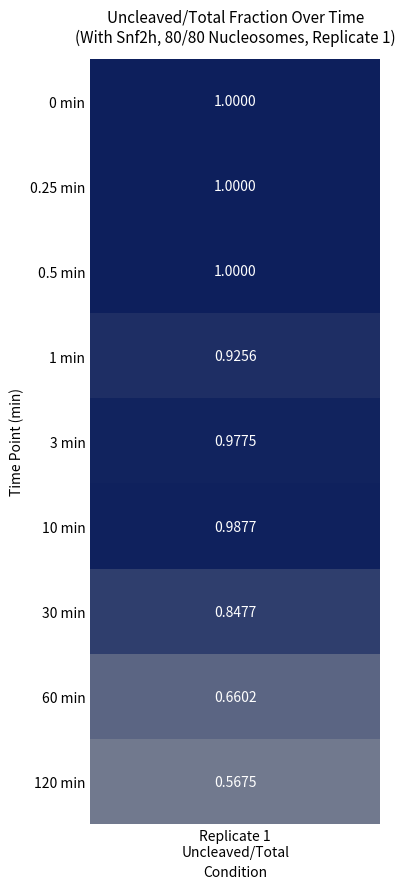

What is the approximate value of 0.25 at 3?

0.9